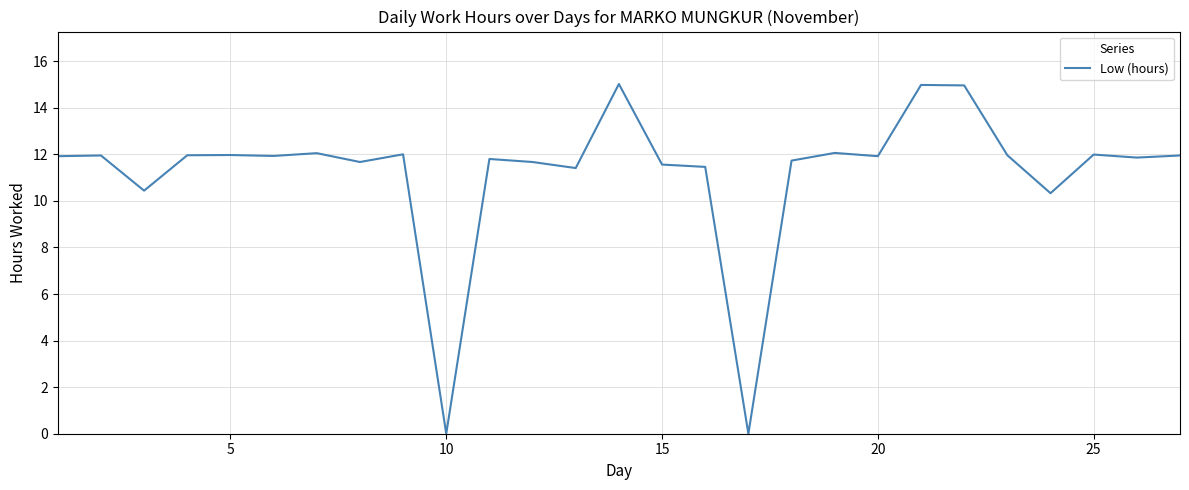

What is the difference between the maximum and minimum values?

15.0